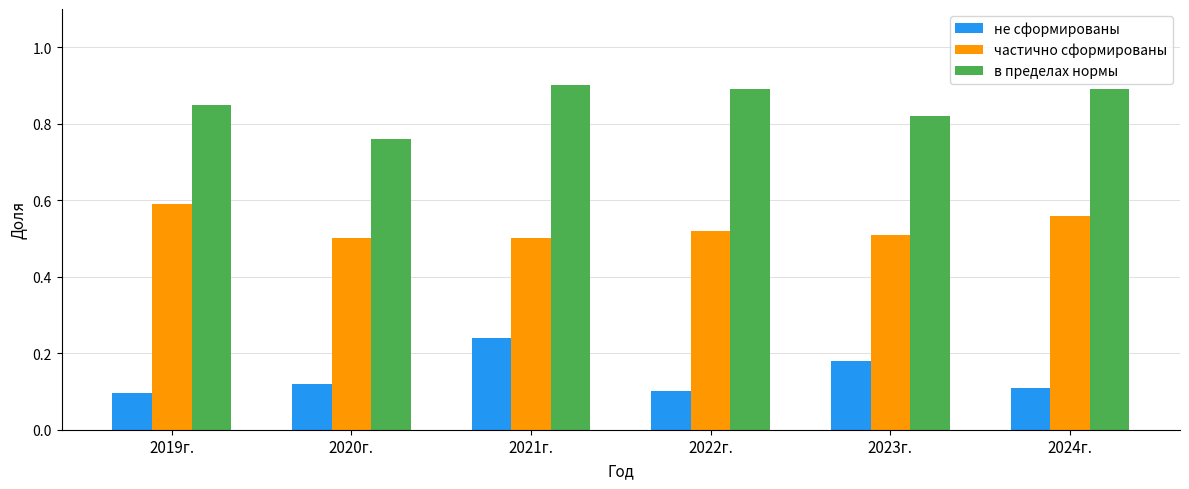

List the series in order of their overall mean, highest first.

в пределах нормы, частично сформированы, не сформированы